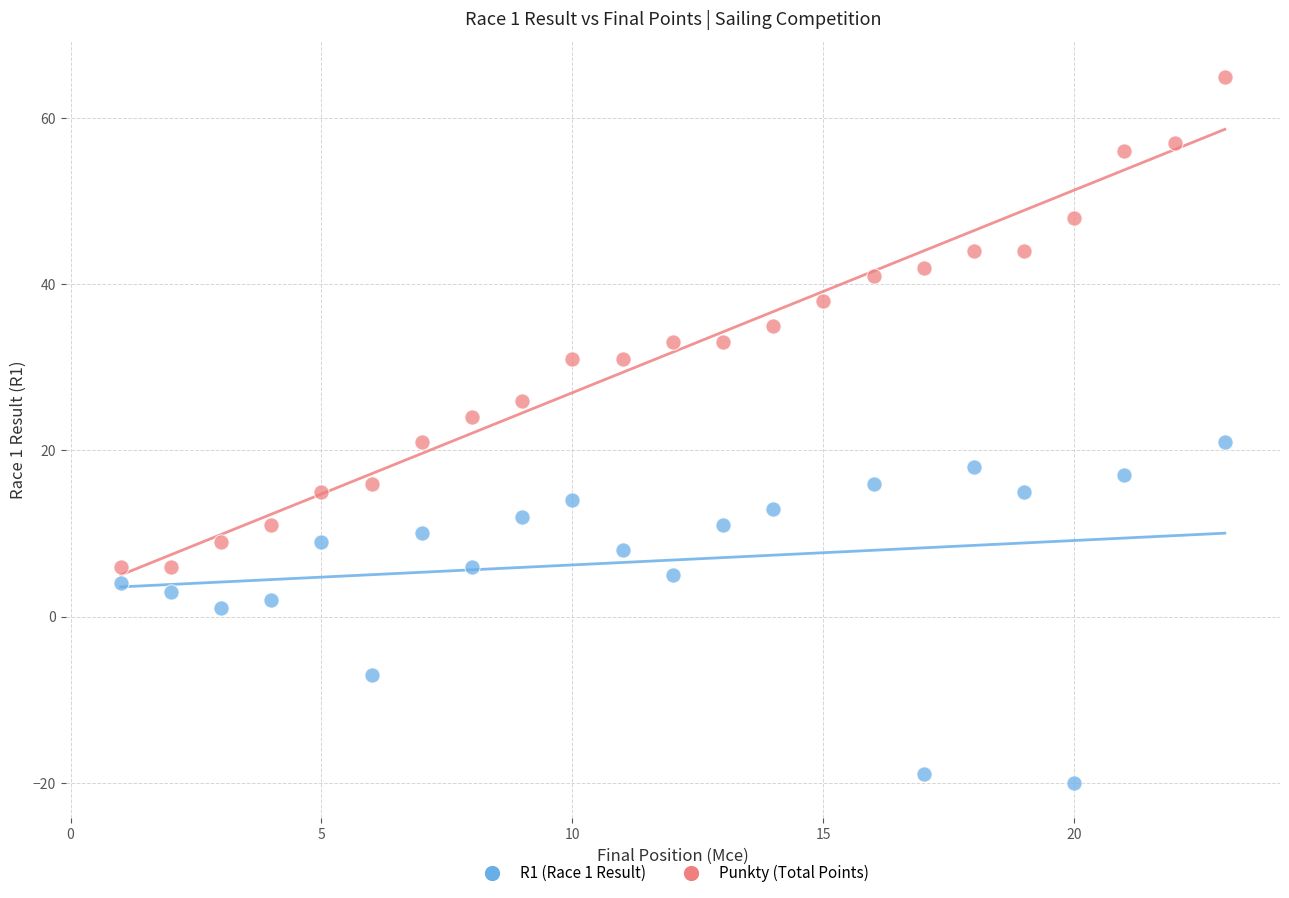

Which series reaches the minimum Y coordinate?

R1 (Race 1 Result)